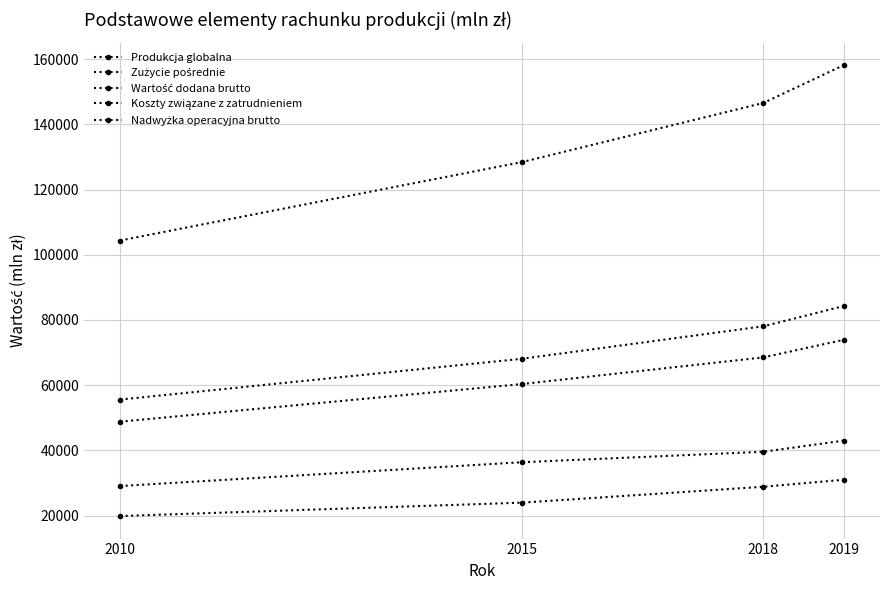

Reading right to left, what are all the values shown in this chart?

Produkcja globalna: 2019=158165	2018=146561	2015=128432	2010=104363
Zużycie pośrednie: 2019=84262	2018=78050	2015=68092	2010=55572
Wartość dodana brutto: 2019=73902	2018=68512	2015=60340	2010=48791
Koszty związane z zatrudnieniem: 2019=30970	2018=28827	2015=23953	2010=19843
Nadwyżka operacyjna brutto: 2019=42978	2018=39560	2015=36359	2010=29042